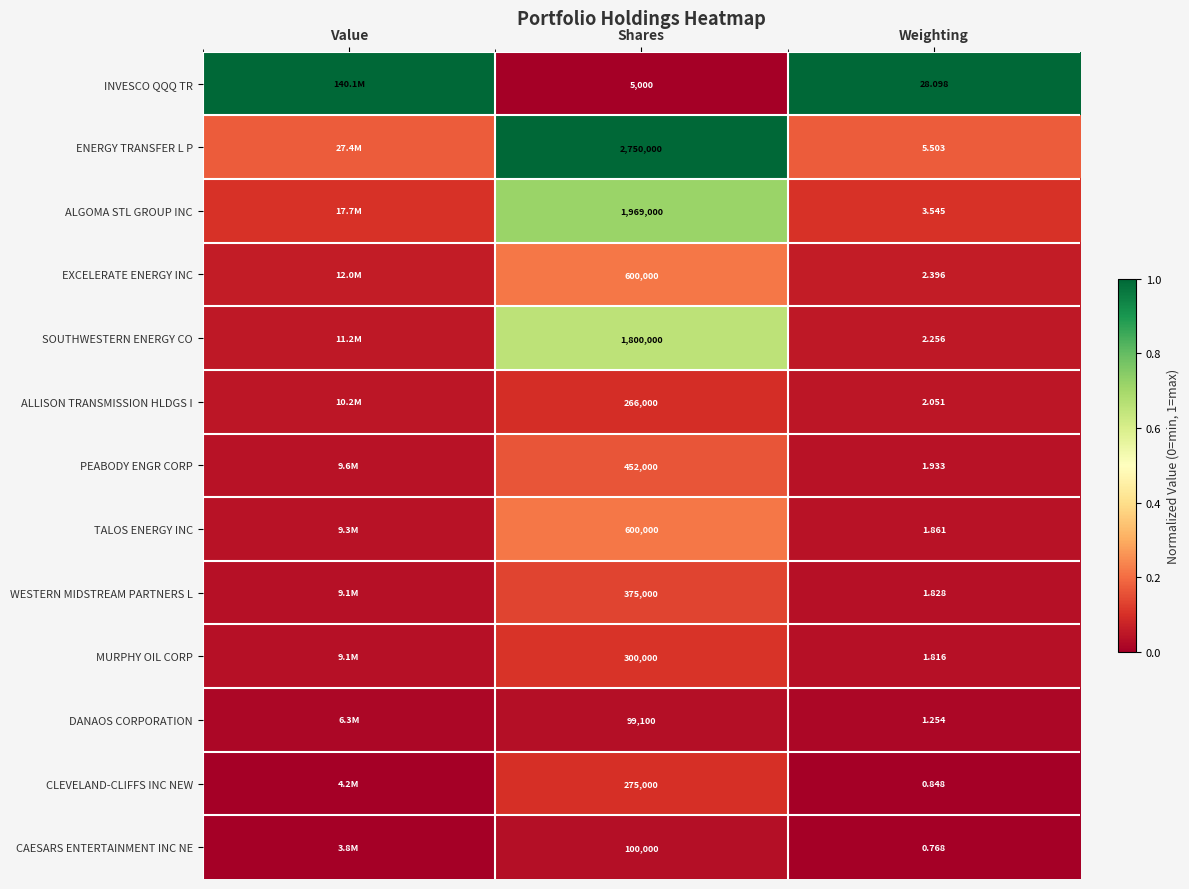

What is the total value across all series at Value?

1.6